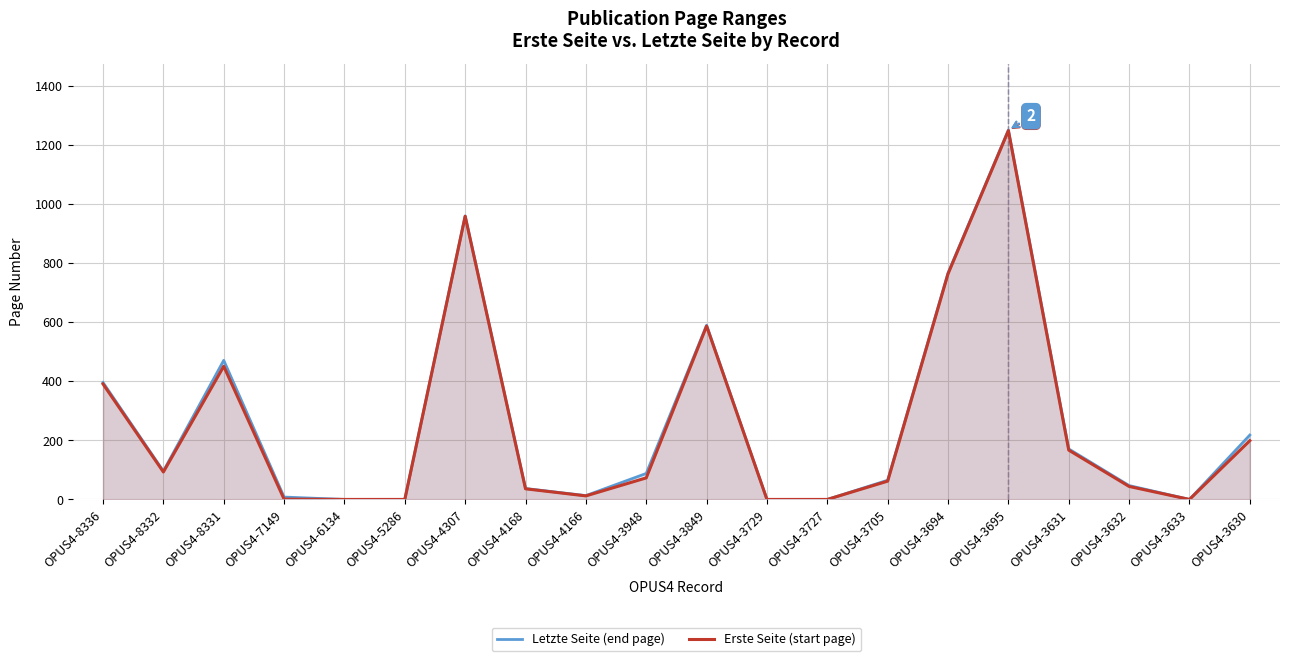

How many lines are shown in the chart?

2